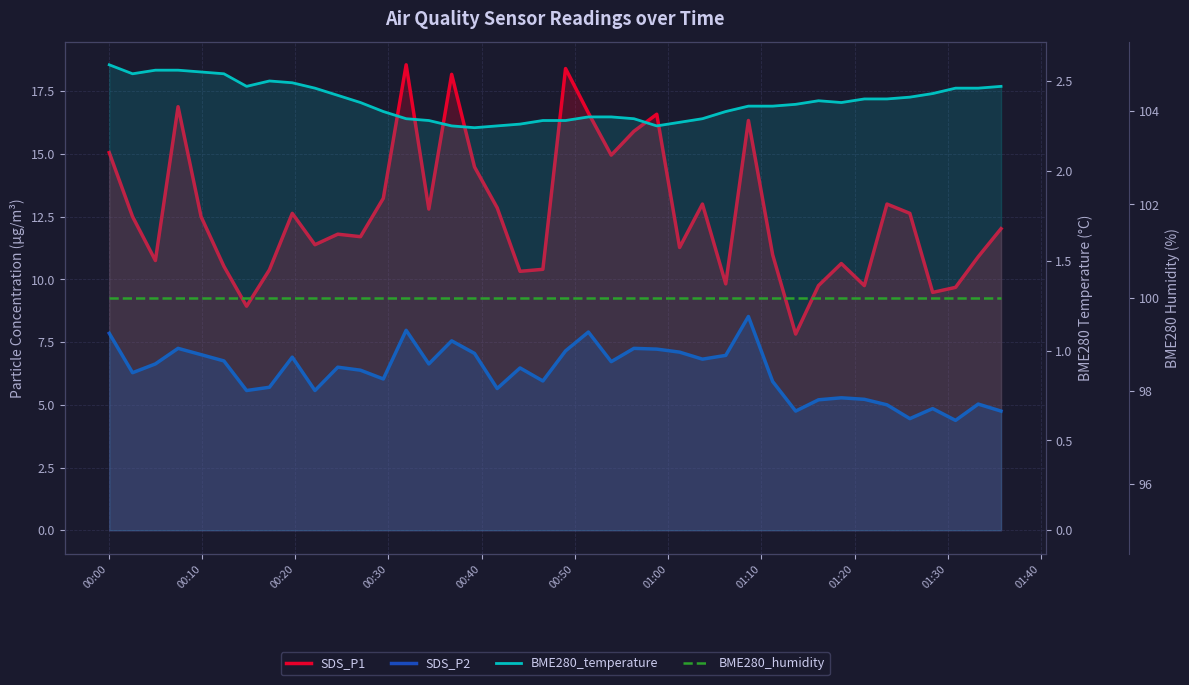

Reading left to right, extract all data points from this chart.

SDS_P1: 15.1	12.5	10.8	16.9	12.5	10.5	8.9	10.4	12.6	11.4	11.8	11.7	13.2	18.6	12.8	18.2	14.5	12.8	10.3	10.4	18.4	16.6	14.9	15.9	16.6	11.3	13.0	9.8	16.3	11.0	7.8	9.8	10.6	9.8	13.0	12.6	9.5	9.7	10.9	12.0
SDS_P2: 7.8	6.3	6.6	7.2	7.0	6.8	5.6	5.7	6.9	5.6	6.5	6.4	6.0	8.0	6.6	7.5	7.0	5.7	6.5	6.0	7.2	7.9	6.7	7.2	7.2	7.1	6.8	7.0	8.5	5.9	4.8	5.2	5.3	5.2	5.0	4.5	4.8	4.4	5.0	4.8
BME280_temperature: 2.6	2.5	2.6	2.6	2.5	2.5	2.5	2.5	2.5	2.5	2.4	2.4	2.3	2.3	2.3	2.2	2.2	2.2	2.3	2.3	2.3	2.3	2.3	2.3	2.2	2.3	2.3	2.3	2.4	2.4	2.4	2.4	2.4	2.4	2.4	2.4	2.4	2.5	2.5	2.5
BME280_humidity: 100.0	100.0	100.0	100.0	100.0	100.0	100.0	100.0	100.0	100.0	100.0	100.0	100.0	100.0	100.0	100.0	100.0	100.0	100.0	100.0	100.0	100.0	100.0	100.0	100.0	100.0	100.0	100.0	100.0	100.0	100.0	100.0	100.0	100.0	100.0	100.0	100.0	100.0	100.0	100.0